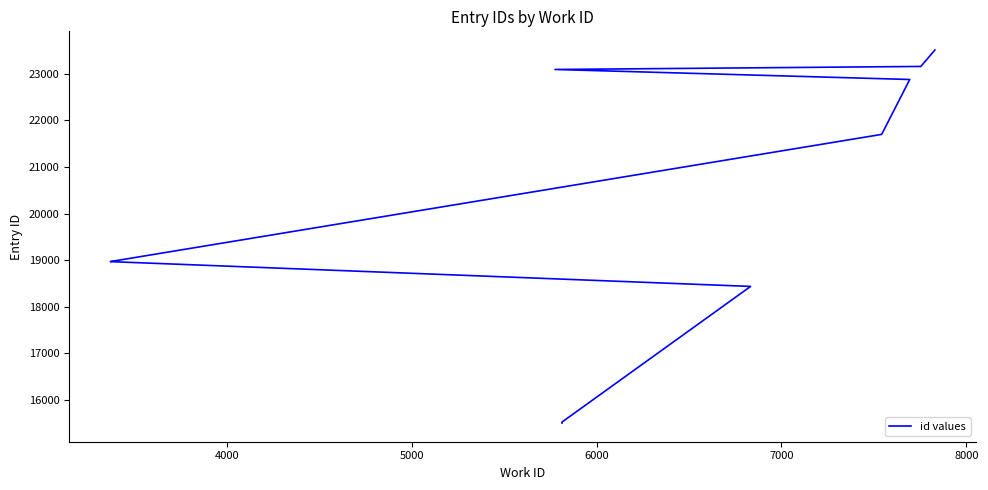

True or false: there are more than 0 points higher than both neighbors.

False